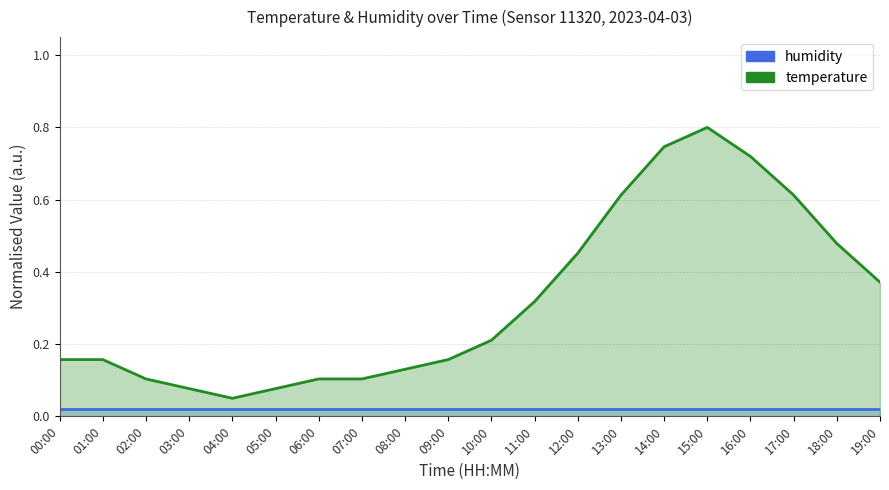

Where is the data nearest to the value 0?

04:00